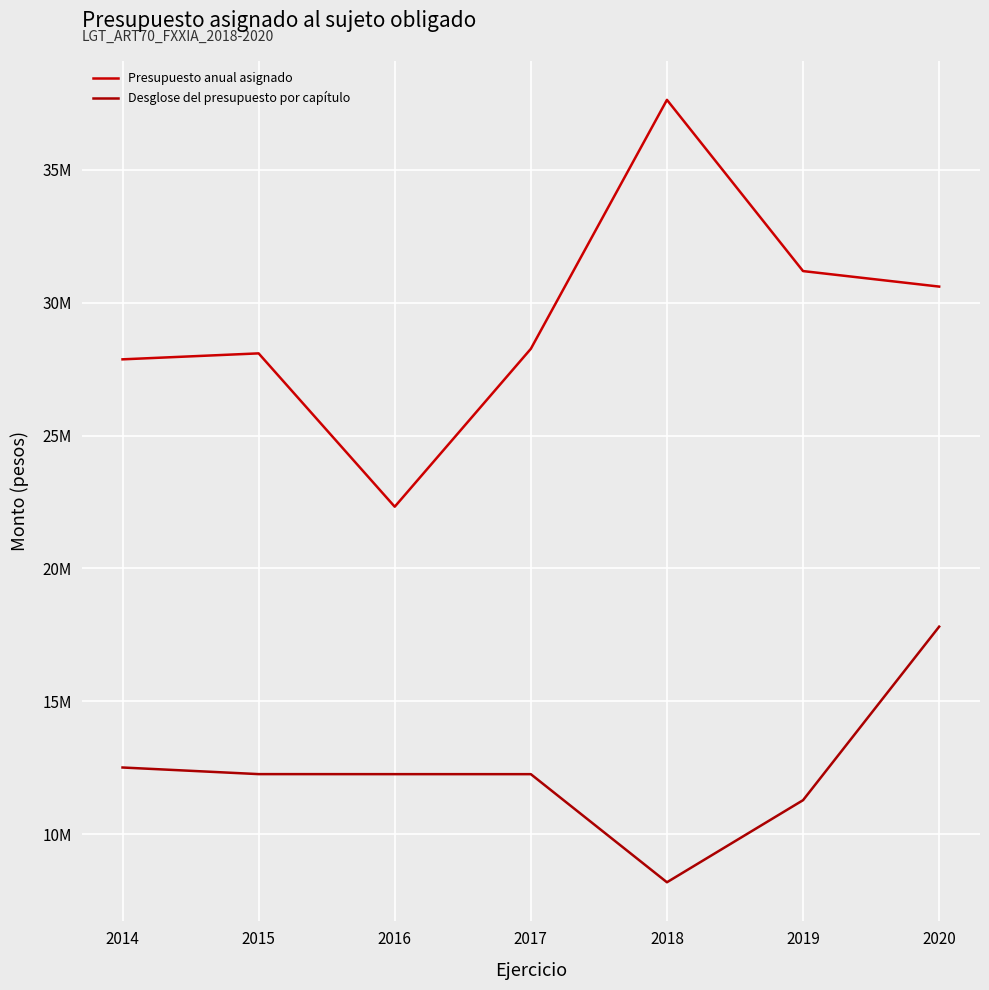

What is the difference between the maximum and second lowest values in the Presupuesto anual asignado series?

9768401.0